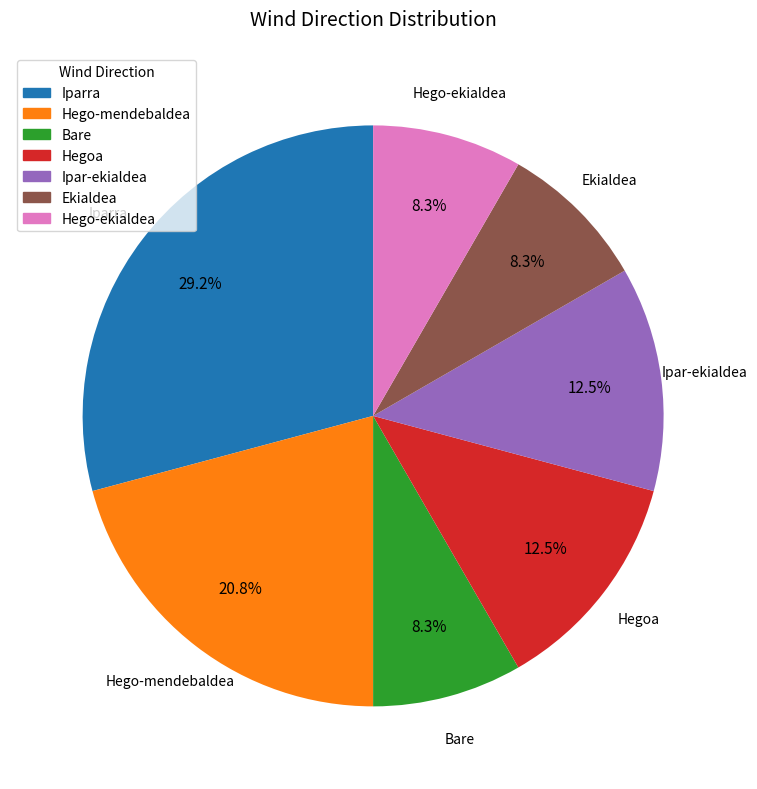

To the nearest percent, what is the difference between the largest and smallest slice percentages?

21%